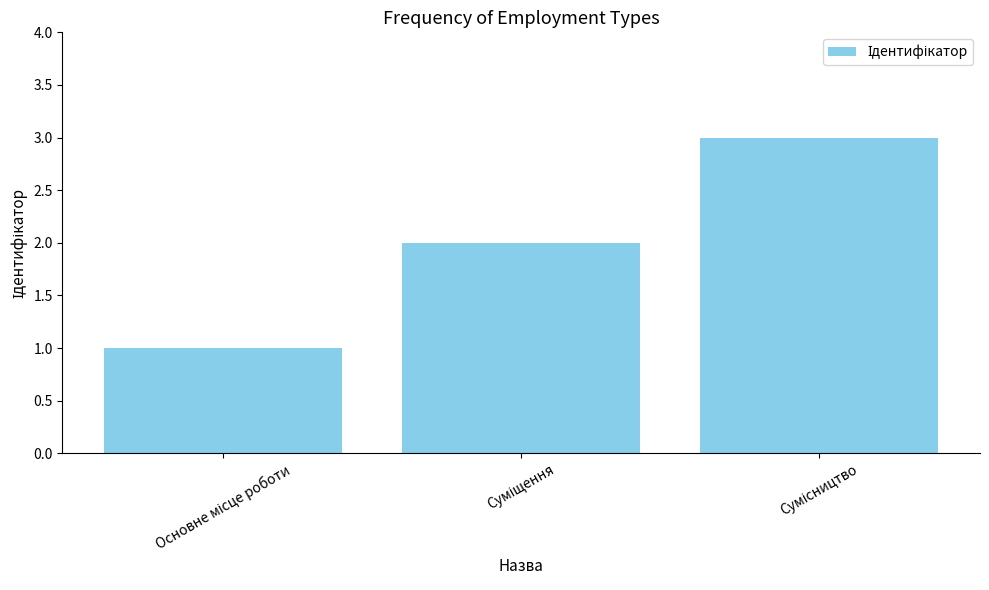

What is the greatest value displayed?

3